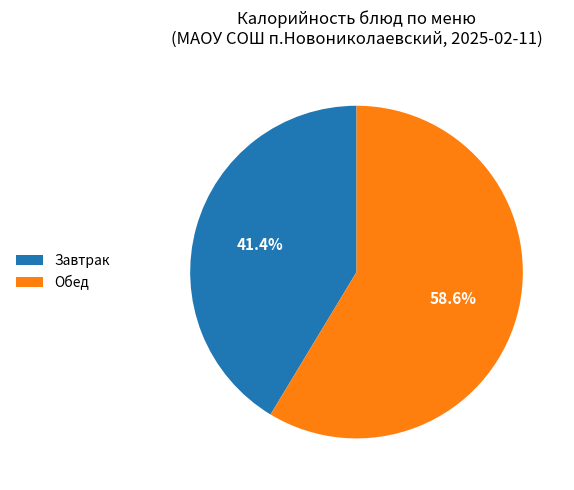

Rank the categories by value from highest to lowest.

Обед, Завтрак